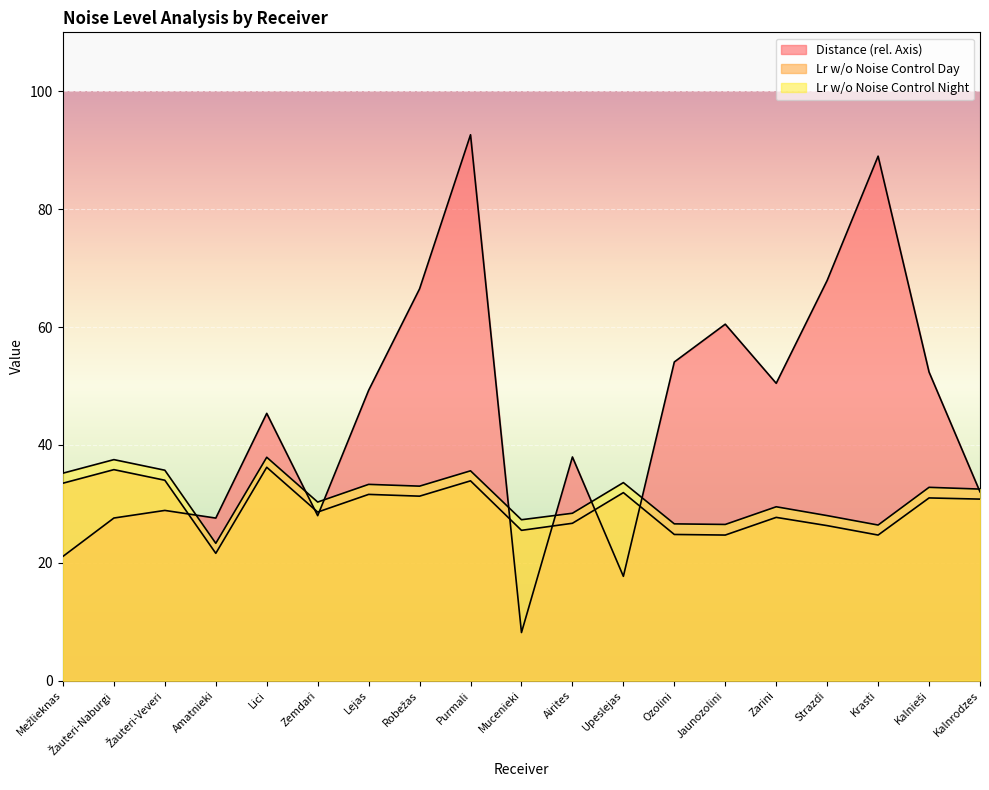

True or false: Lr w/o Noise Control Night and Lr w/o Noise Control Day intersect in this chart.

False